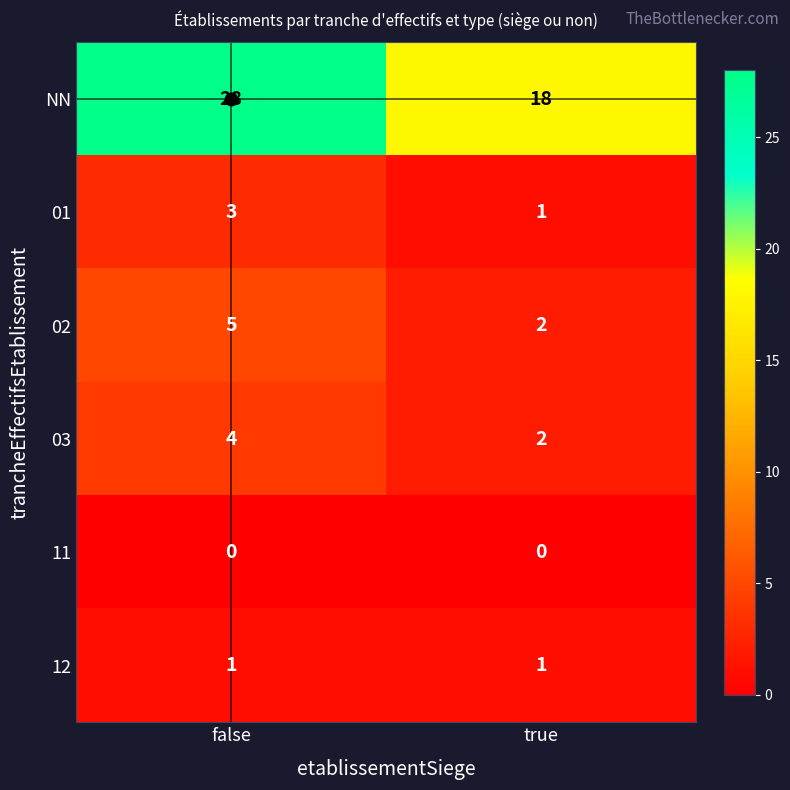

What is the difference between the 02 values at true and false?

3